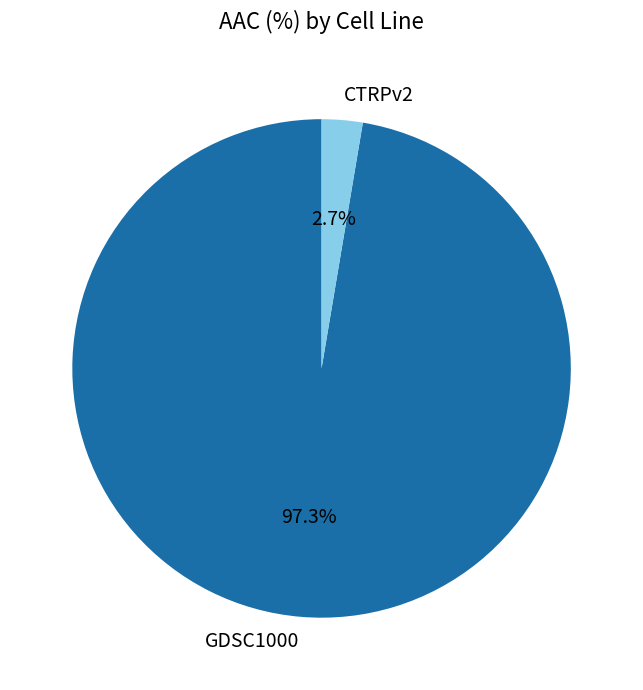

The GDSC1000 slice represents 97% of the pie. True or false?

True